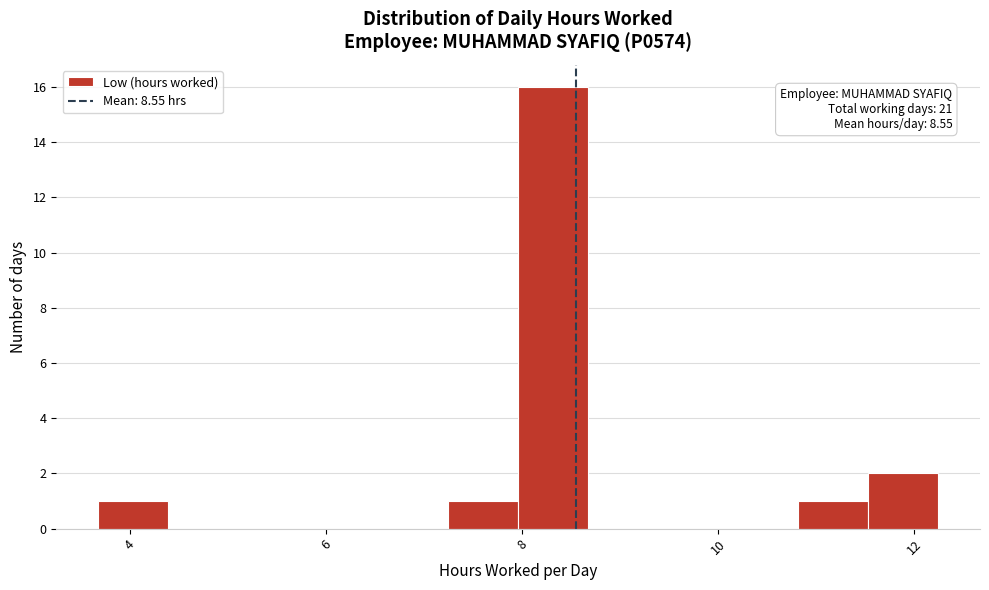

Around what value on the x-axis is the tallest bar? Give the approximate position of its centre, as read against the axis.

8.4